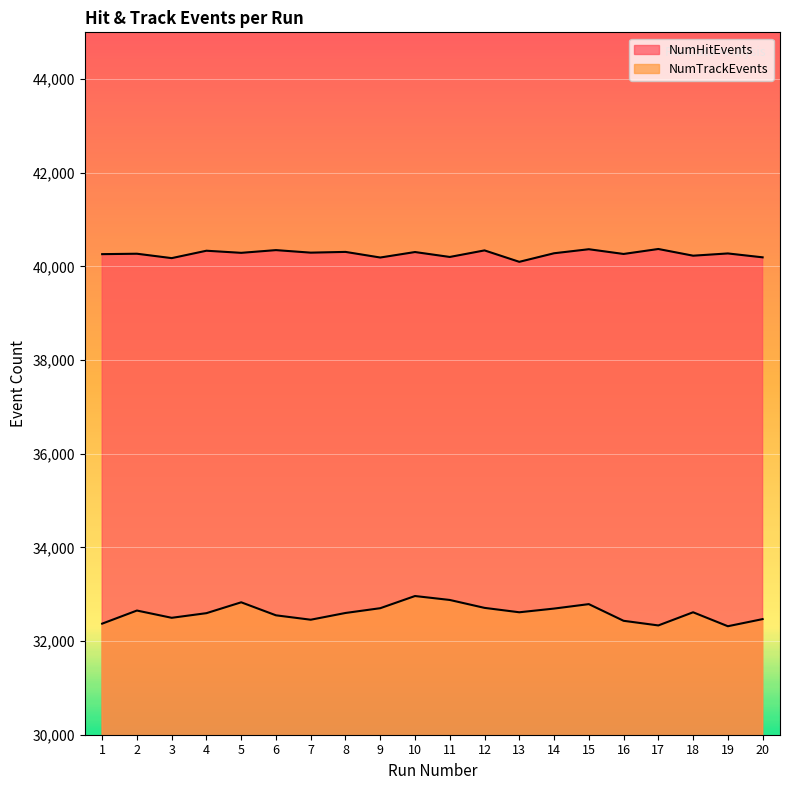

True or false: NumTrackEvents and NumHitEvents intersect in this chart.

False